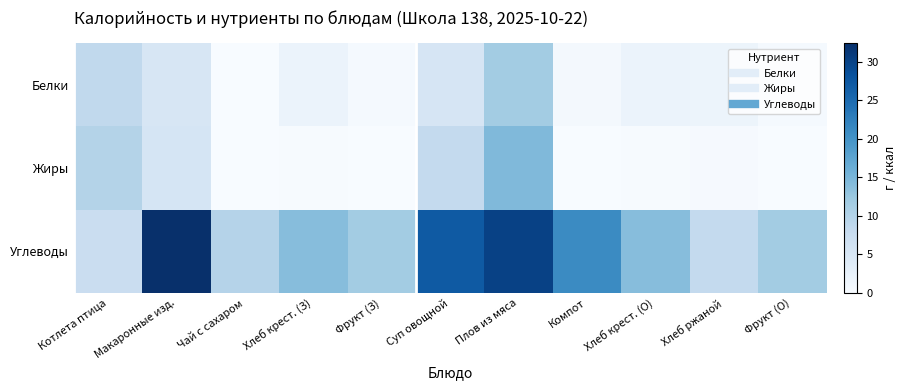

Rank the series by their maximum value, from highest to lowest.

Углеводы, Жиры, Белки